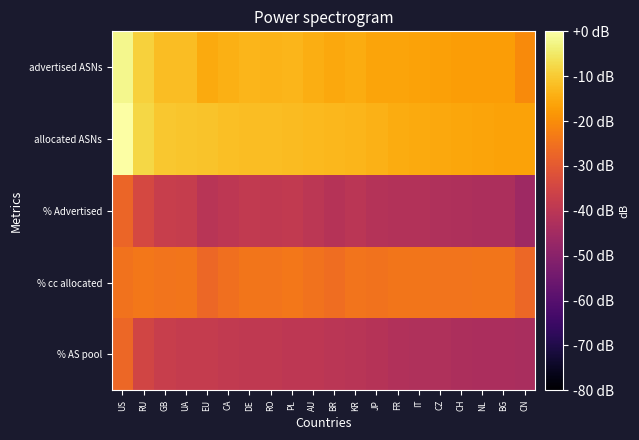

Reading right to left, extract all data points from this chart.

% AS pool: CN=-43.5	BG=-43.4	NL=-43.3	CH=-42.8	CZ=-42.4	IT=-42.3	FR=-41.9	JP=-41.1	KR=-40.5	BR=-40.0	AU=-39.6	PL=-39.4	RO=-39.1	DE=-38.9	CA=-38.7	EU=-38.0	UA=-37.9	GB=-37.5	RU=-35.1	US=-27.1
% cc allocated: CN=-26.9	BG=-24.1	NL=-24.2	CH=-24.5	CZ=-24.5	IT=-24.1	FR=-24.4	JP=-24.9	KR=-24.4	BR=-25.7	AU=-25.0	PL=-24.0	RO=-24.5	DE=-24.3	CA=-25.6	EU=-27.2	UA=-24.3	GB=-24.6	RU=-23.9	US=-25.0
% Advertised: CN=-45.8	BG=-42.9	NL=-42.8	CH=-42.7	CZ=-42.3	IT=-41.7	FR=-41.7	JP=-41.4	KR=-40.3	BR=-41.1	AU=-40.0	PL=-38.7	RO=-38.9	DE=-38.6	CA=-39.7	EU=-40.6	UA=-37.5	GB=-37.4	RU=-34.3	US=-27.4
allocated ASNs: CN=-16.4	BG=-16.4	NL=-16.2	CH=-15.8	CZ=-15.4	IT=-15.2	FR=-14.9	JP=-14.1	KR=-13.4	BR=-13.0	AU=-12.6	PL=-12.3	RO=-12.0	DE=-11.9	CA=-11.7	EU=-11.0	UA=-10.8	GB=-10.4	RU=-8.0	US=0.0
advertised ASNs: CN=-20.3	BG=-17.4	NL=-17.4	CH=-17.2	CZ=-16.9	IT=-16.3	FR=-16.2	JP=-16.0	KR=-14.8	BR=-15.6	AU=-14.5	PL=-13.3	RO=-13.4	DE=-13.1	CA=-14.2	EU=-15.1	UA=-12.1	GB=-11.9	RU=-8.9	US=-1.9